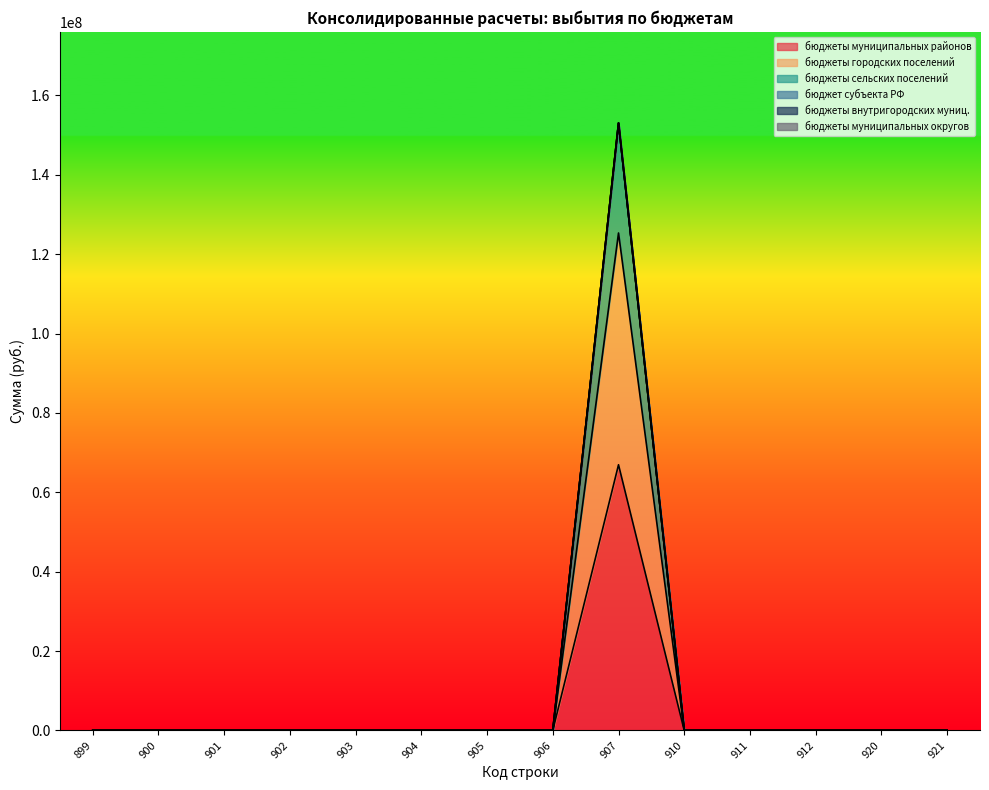

Does the chart have visible grid lines?

No